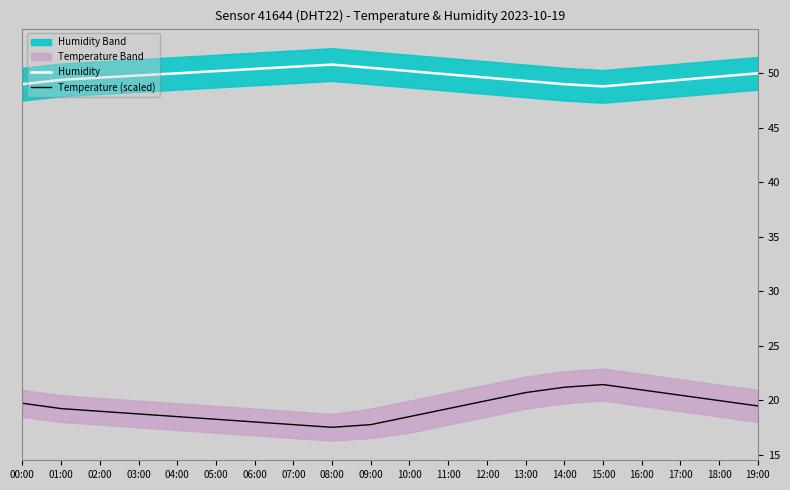

At how many categories does at least one series exceed 38?

20